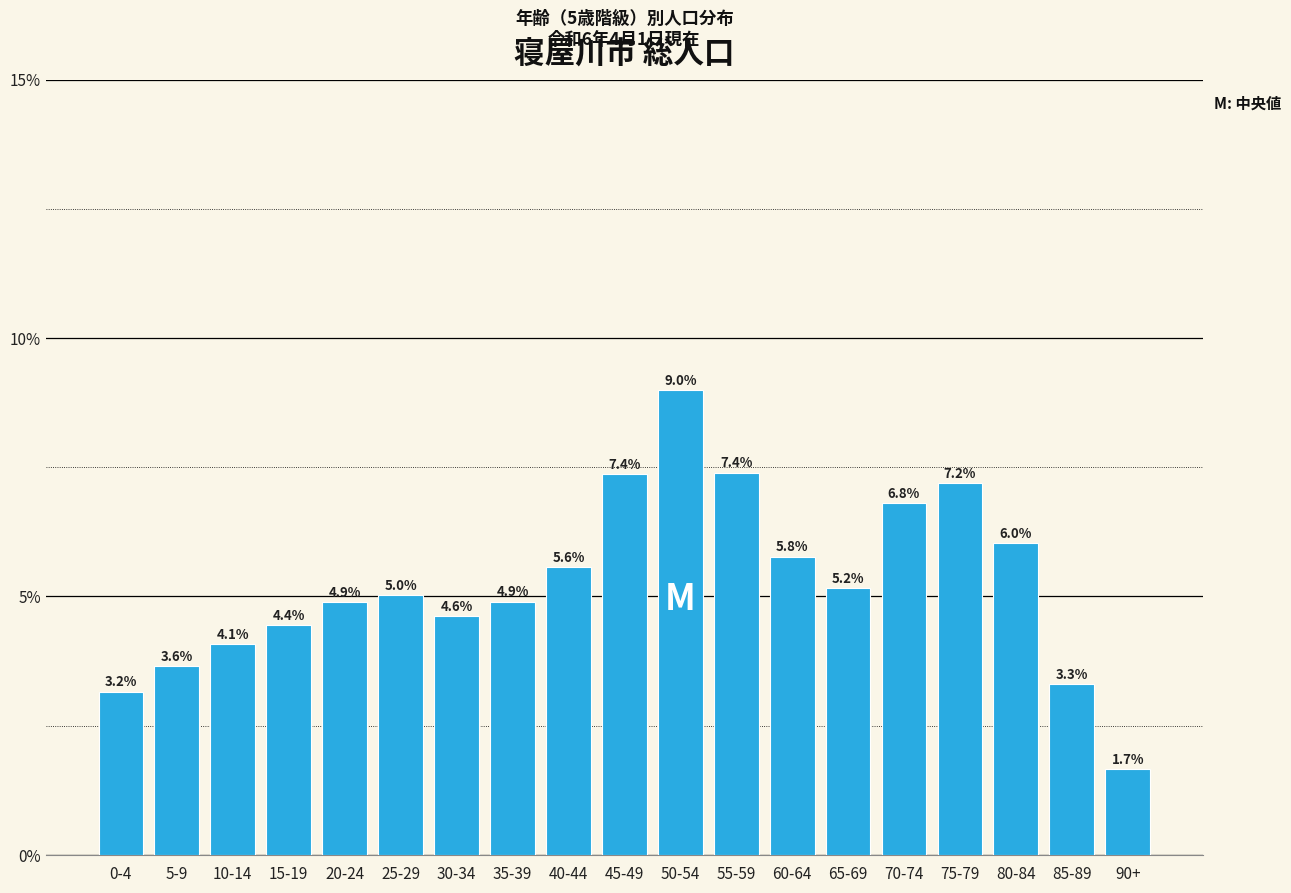

Reading right to left, extract all data points from this chart.

90+=1.7	85-89=3.3	80-84=6.0	75-79=7.2	70-74=6.8	65-69=5.2	60-64=5.8	55-59=7.4	50-54=9.0	45-49=7.4	40-44=5.6	35-39=4.9	30-34=4.6	25-29=5.0	20-24=4.9	15-19=4.4	10-14=4.1	5-9=3.6	0-4=3.2